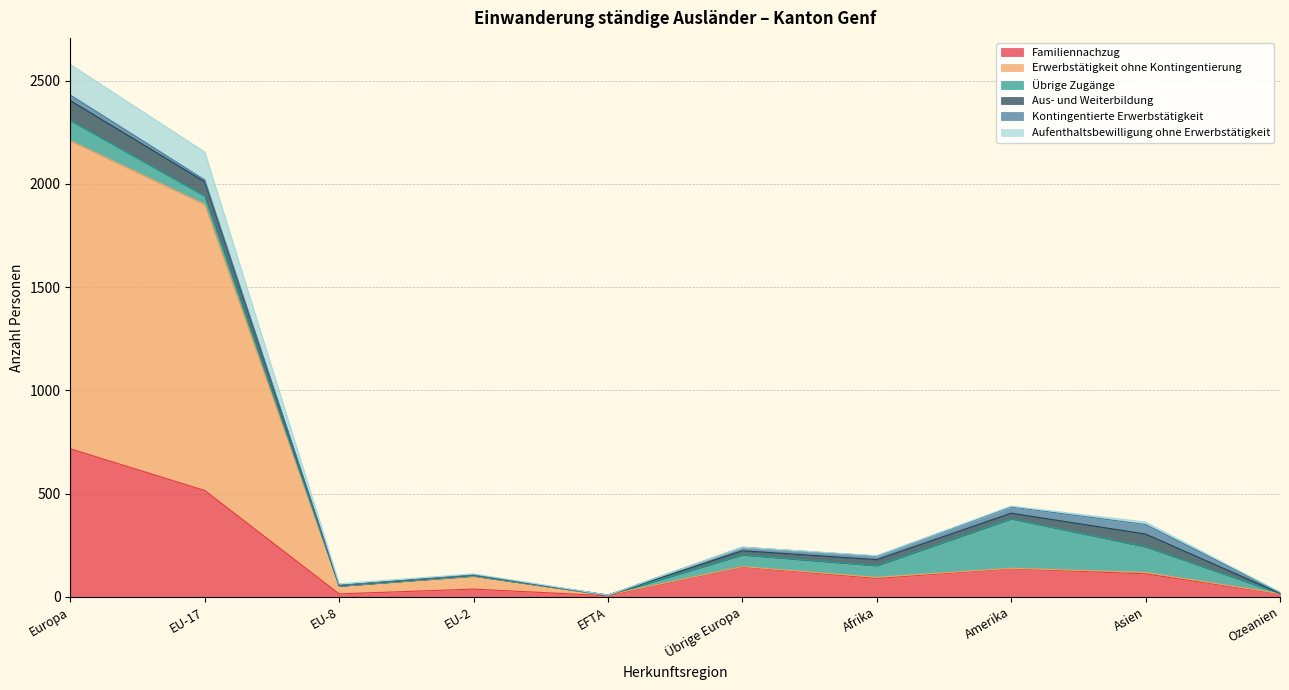

Which category has the highest value in the Familiennachzug series?

Europa